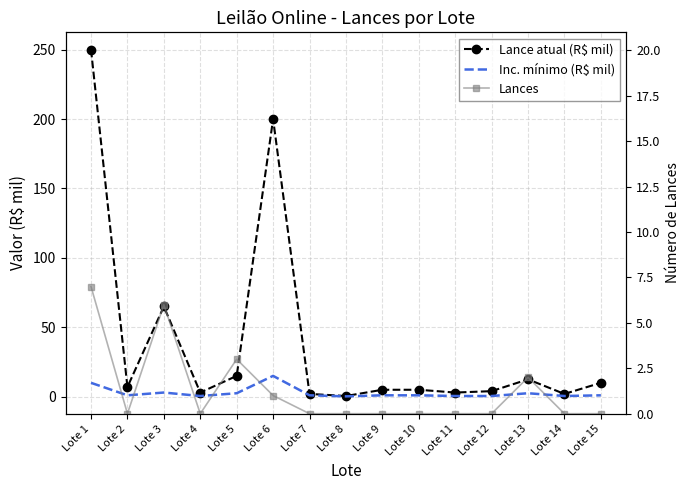

At which label does Lances reach its minimum?

Lote 2